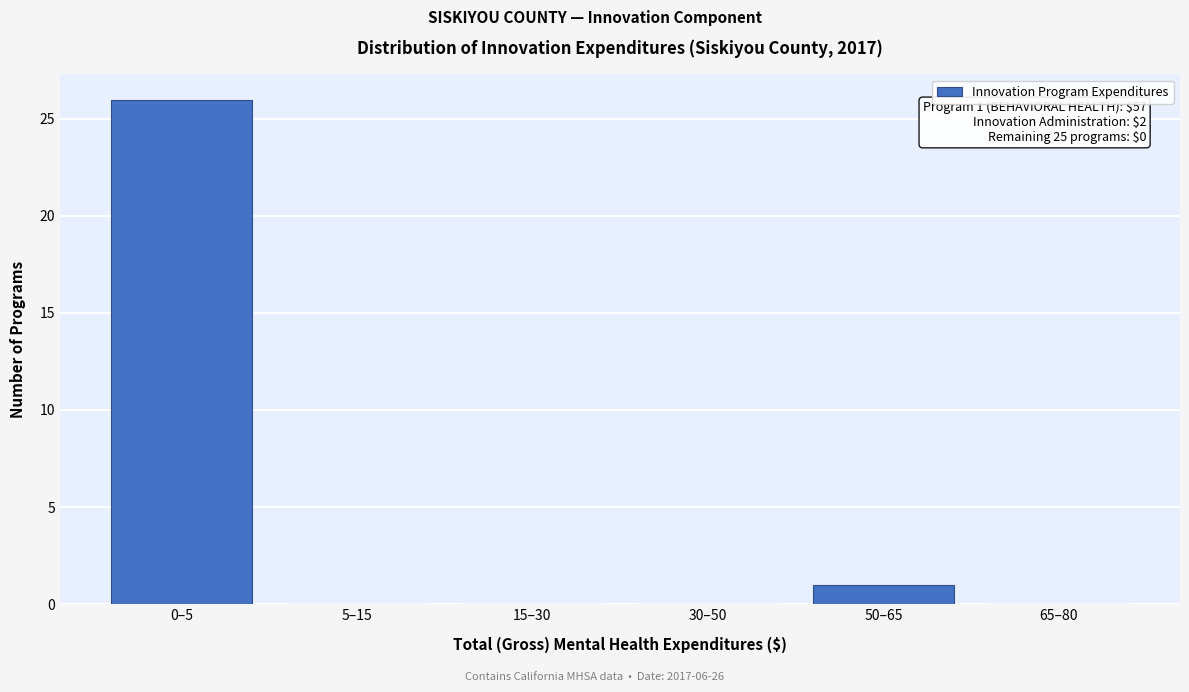

Reading right to left, what are all the values shown in this chart?

65–80=0	50–65=1	30–50=0	15–30=0	5–15=0	0–5=26